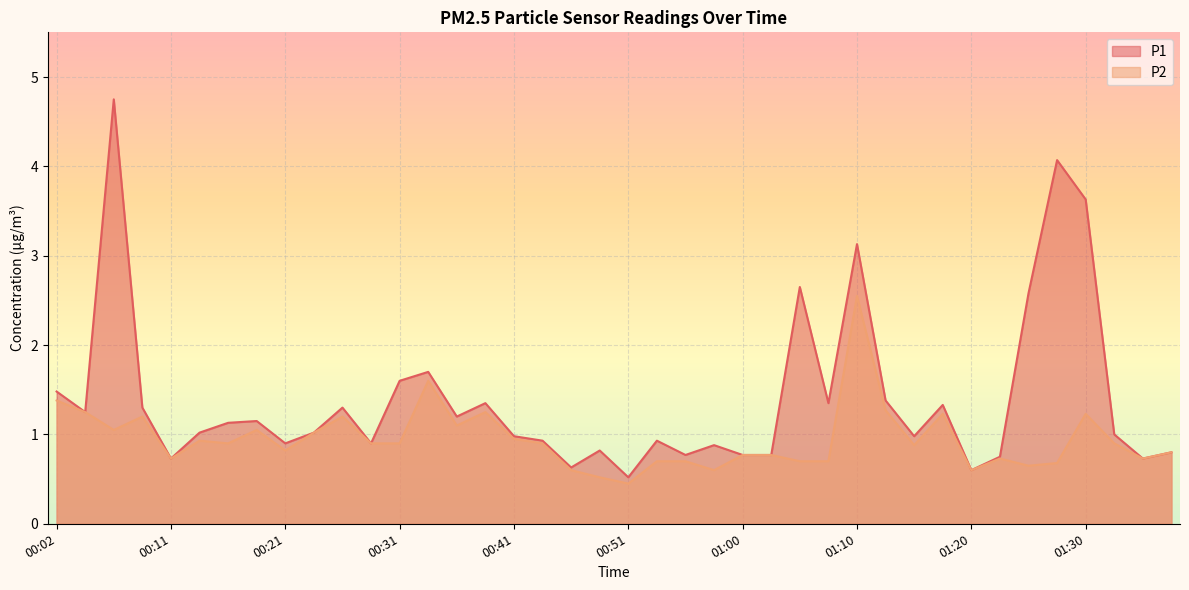

What is the value of the P1 point at the 39th from the left?

0.7